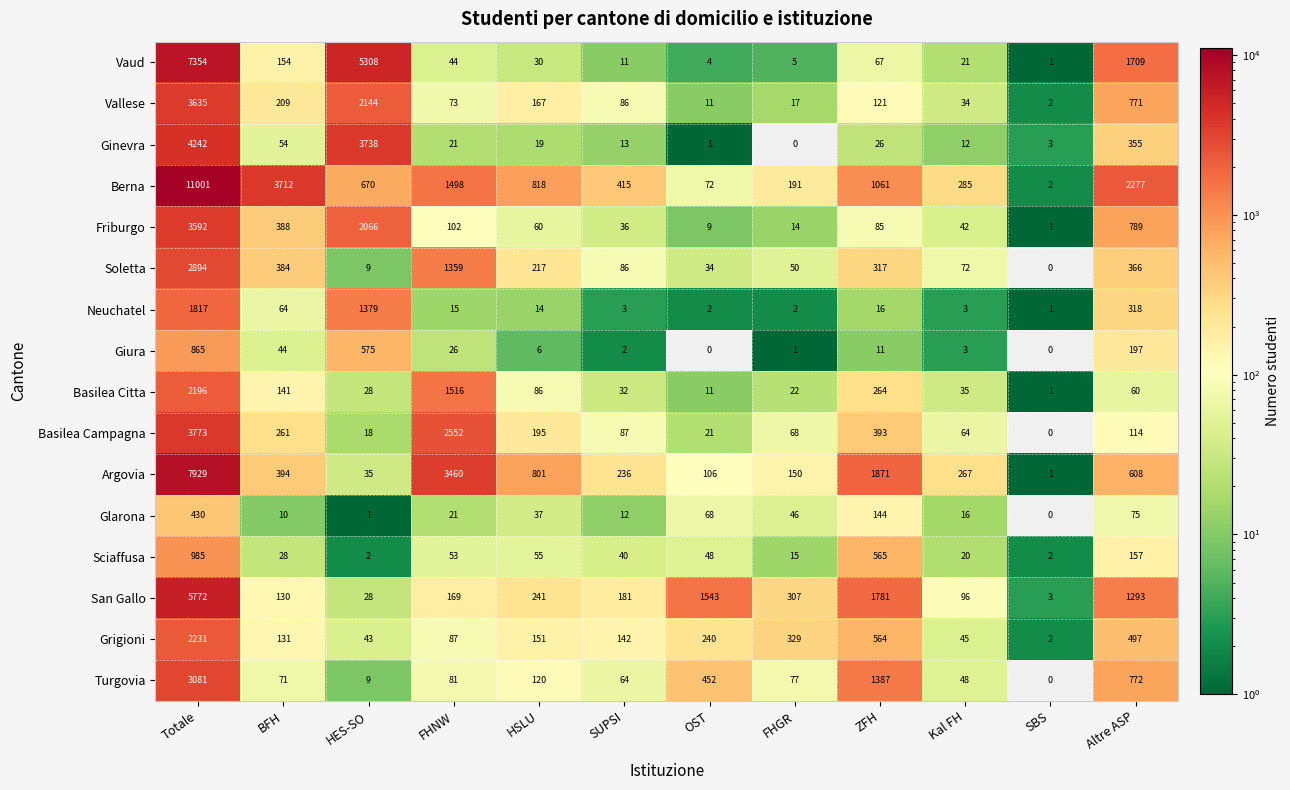

Rank the series by their maximum value, from lowest to highest.

Glarona, Giura, Sciaffusa, Neuchatel, Basilea Citta, Grigioni, Soletta, Turgovia, Friburgo, Vallese, Basilea Campagna, Ginevra, San Gallo, Vaud, Argovia, Berna